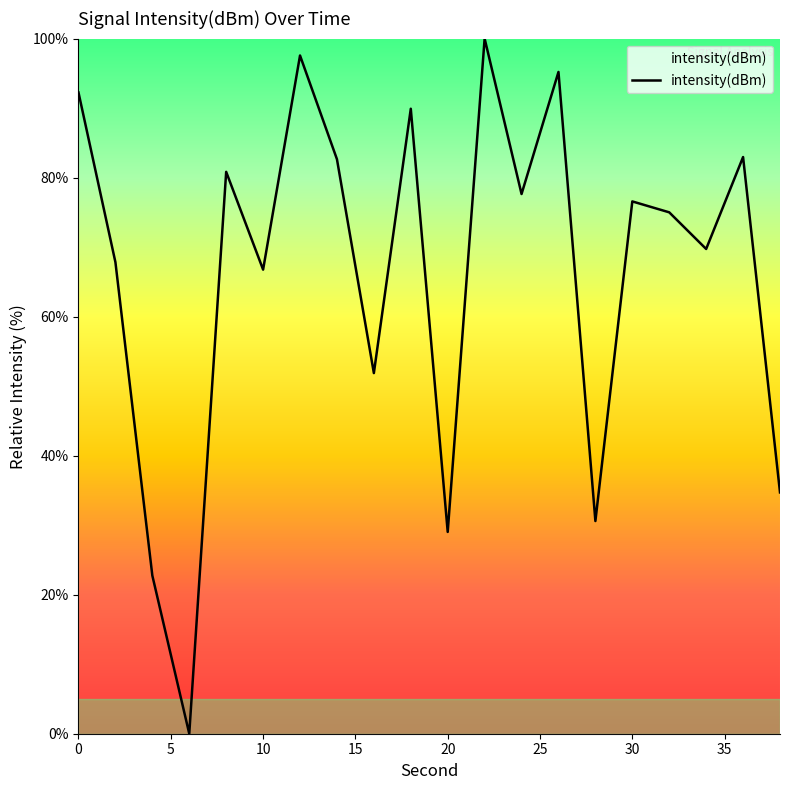

What is the difference between the maximum and minimum values?

100.0